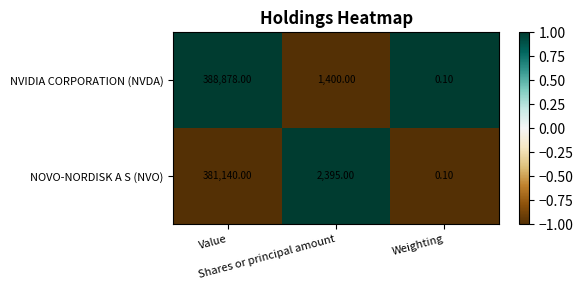

Which series has the largest total across all categories?

NVIDIA CORPORATION (NVDA)